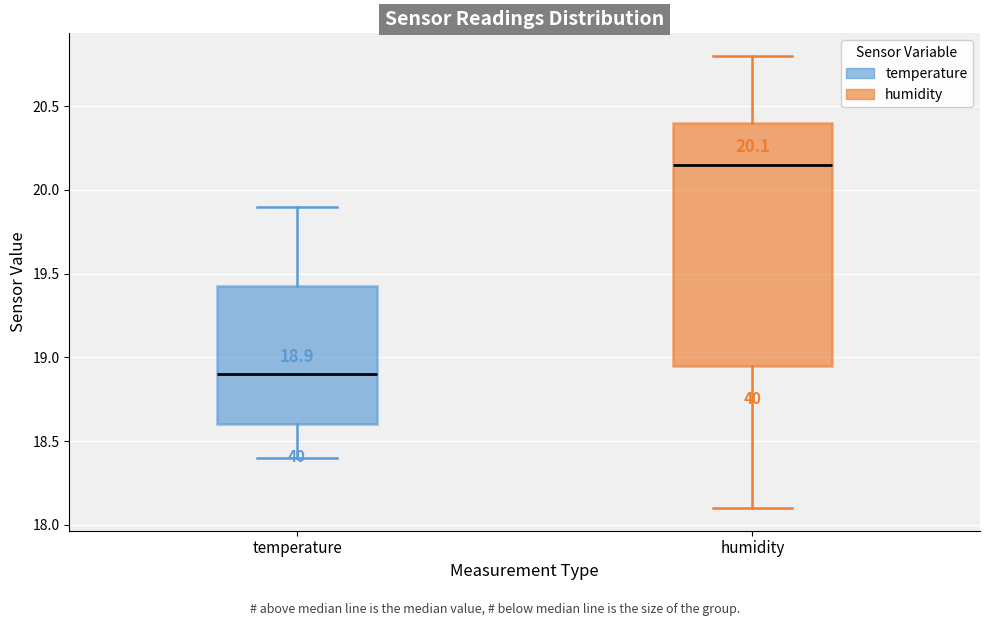

Which box has the highest median line?

humidity